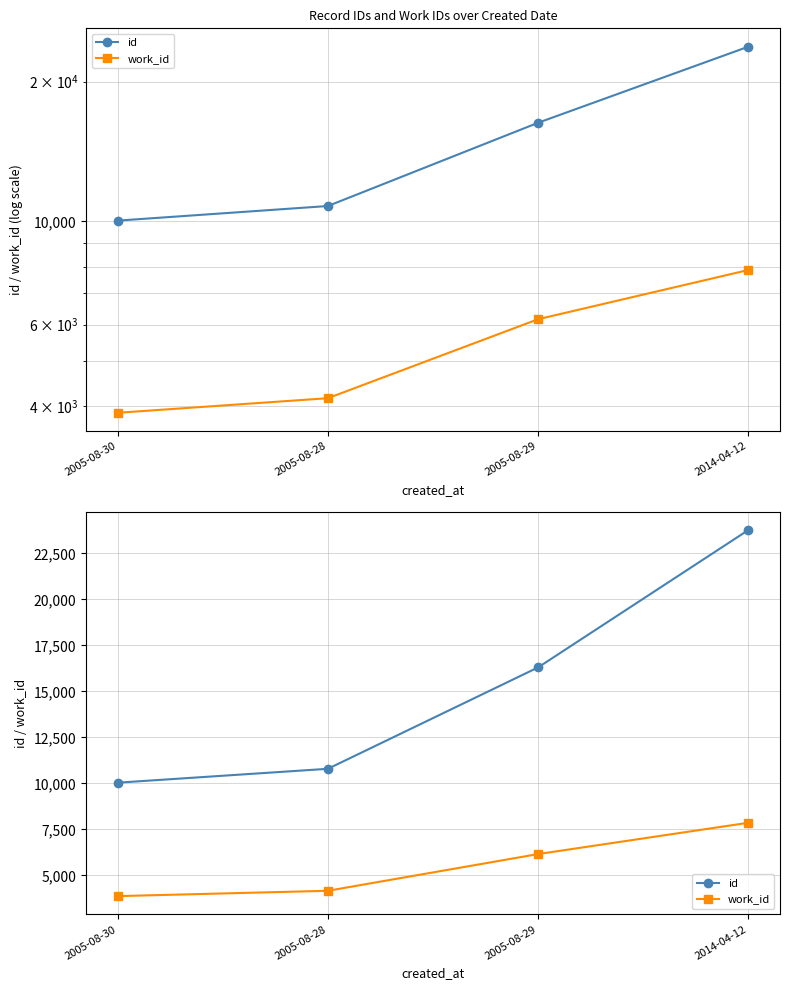

What is the average value of the work_id series?

5518